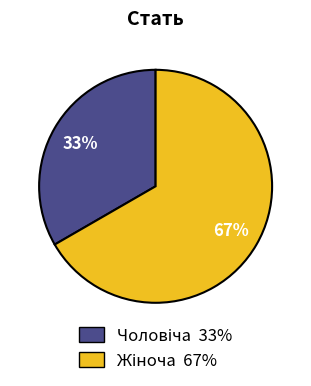

Is there any slice that represents more than half of the pie?

Yes